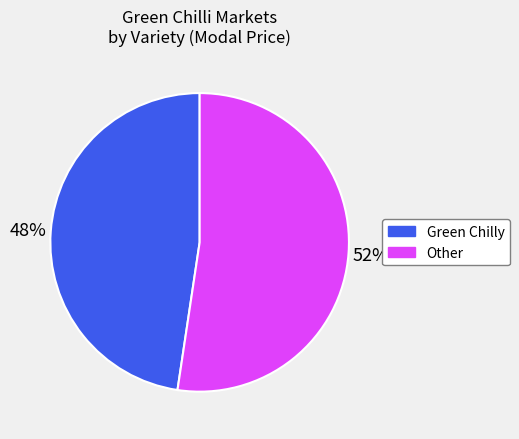

What percentage is the Green Chilly slice, to the nearest percent?

48%